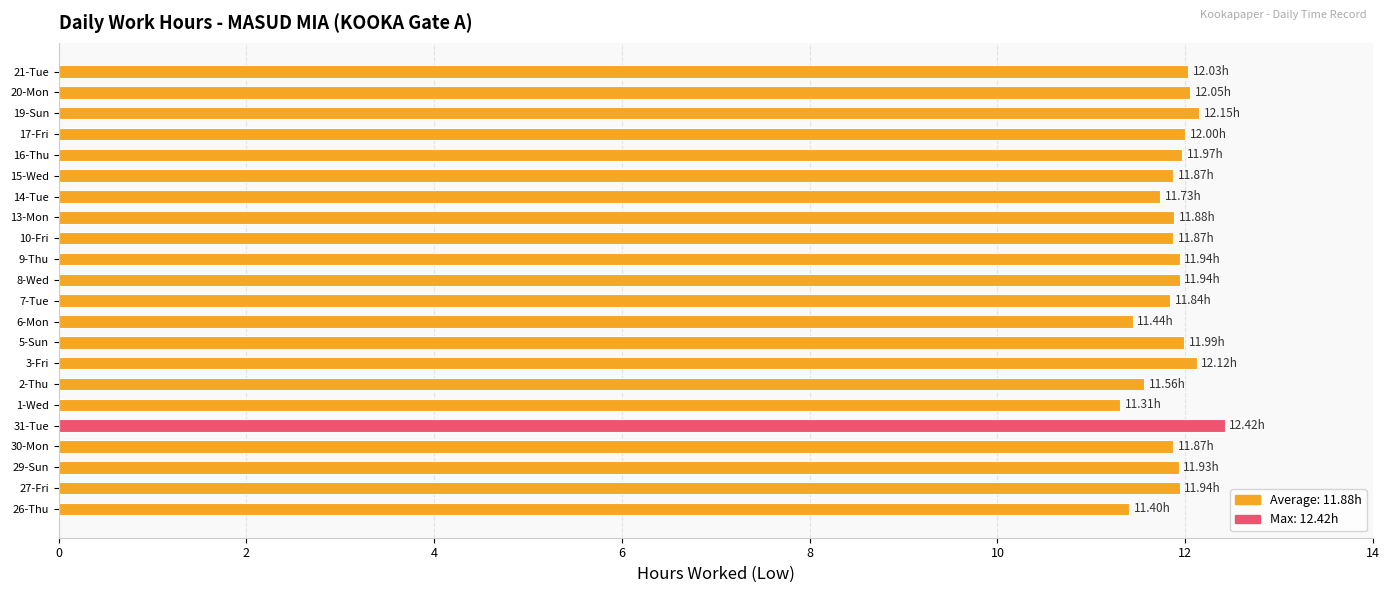

What is the sum of the values at 20-Mon and 16-Thu?

24.0